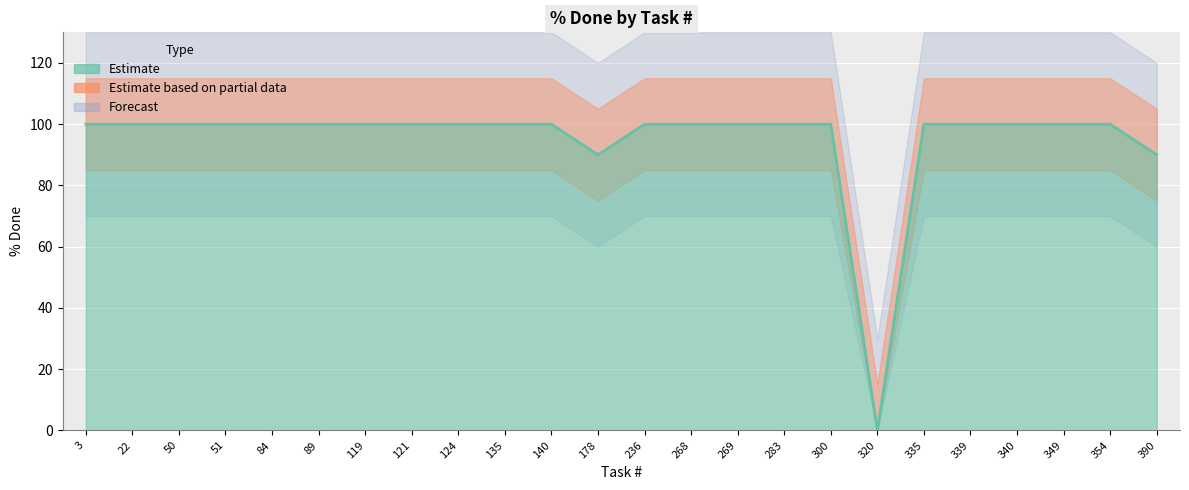

Rank the categories by value from lowest to highest.

320, 178, 390, 3, 22, 50, 51, 84, 89, 119, 121, 124, 135, 140, 236, 268, 269, 283, 300, 335, 339, 340, 349, 354